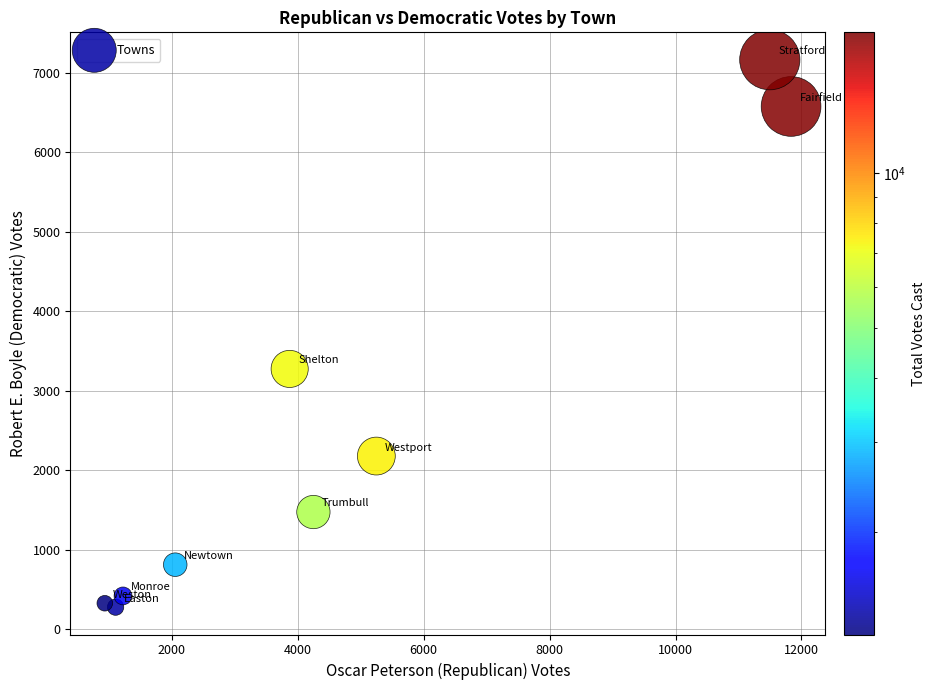

What Y value in the scatter plot is closest to 3722?

3276